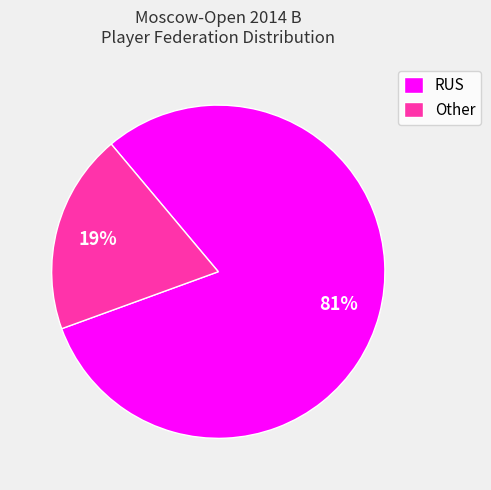

Is RUS the majority of the pie?

Yes